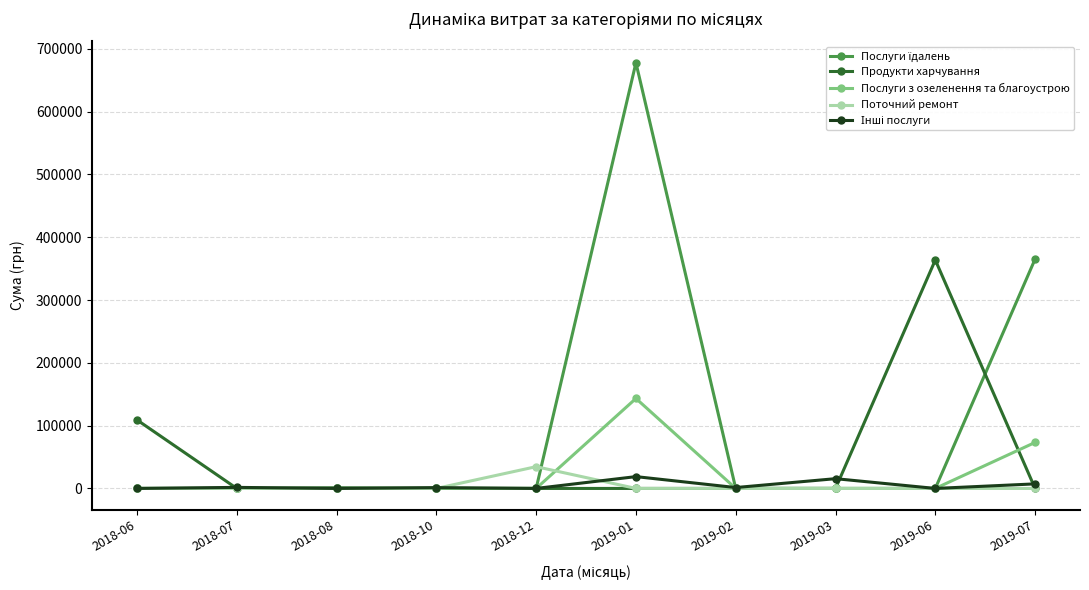

At which category is the sum across all series the highest?

2019-01